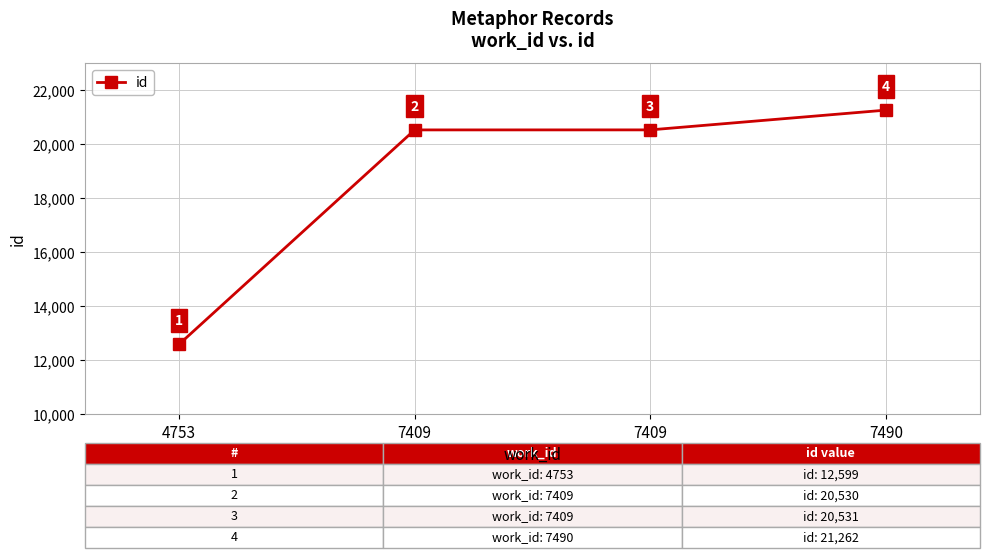

True or false: there are more than 1 points higher than both neighbors.

False